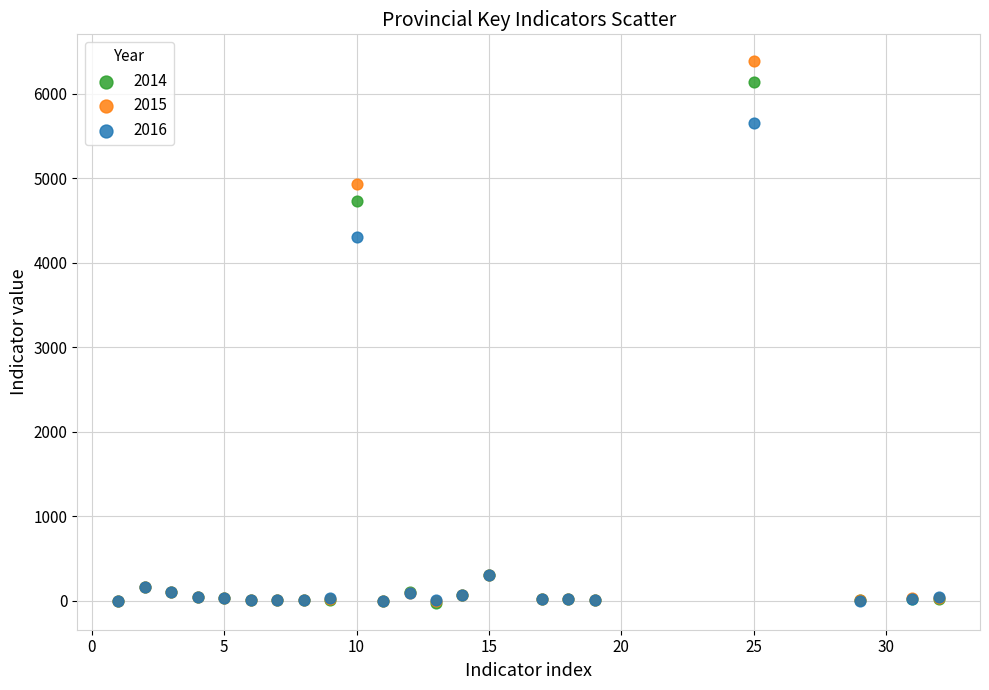

Across all series, what Y value is closest to 3178?

4300.0